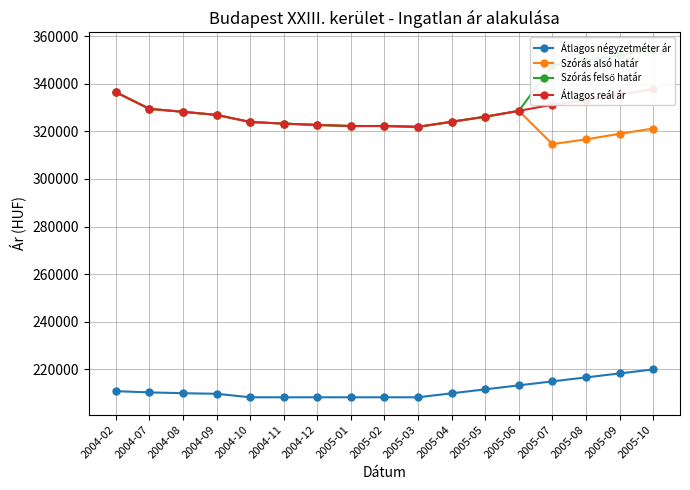

True or false: Átlagos négyzetméter ár and Átlagos reál ár intersect in this chart.

False